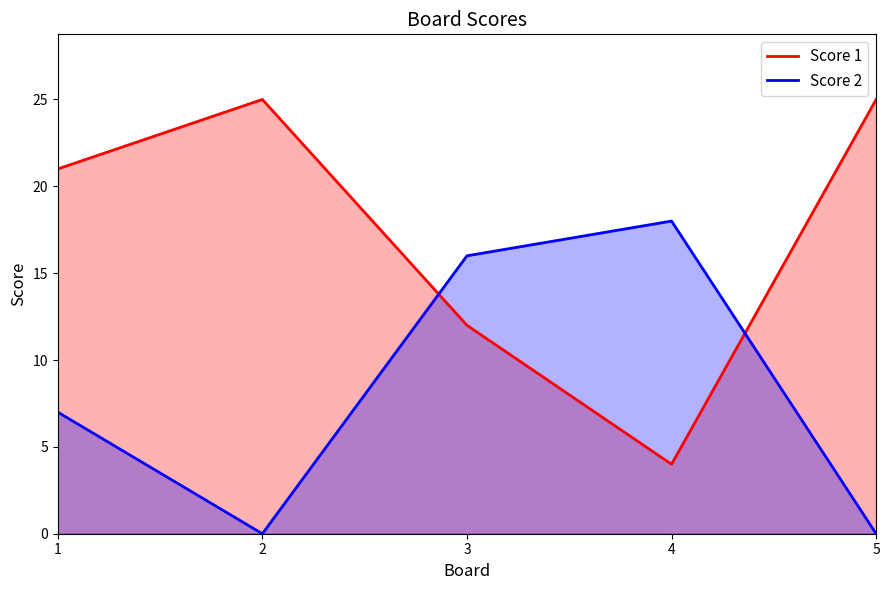

At 2, list the series in order from smallest to largest.

Score 2, Score 1